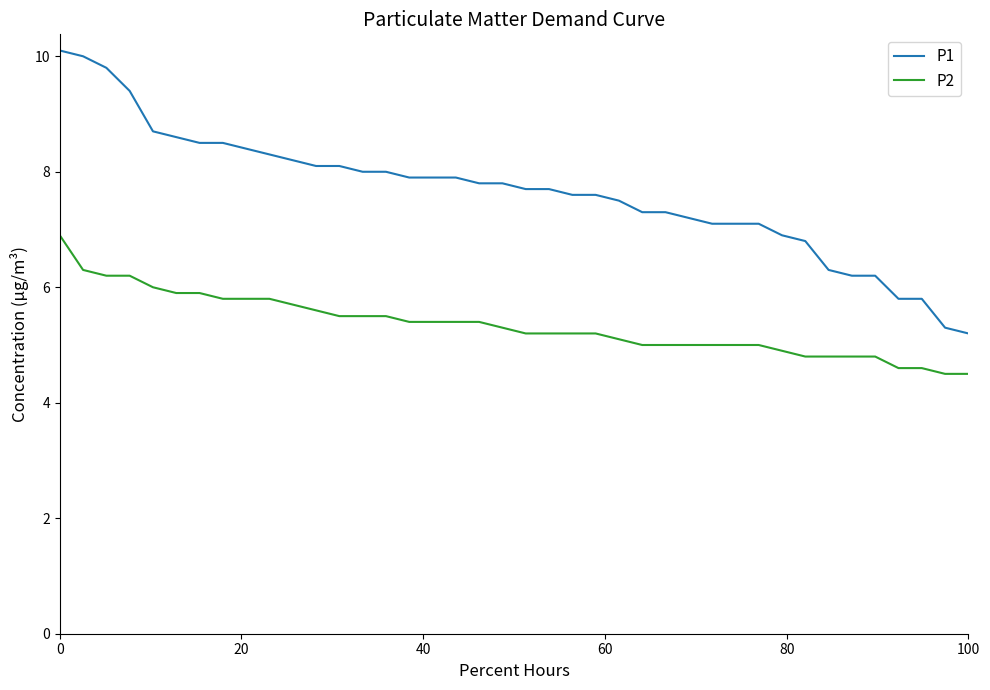

What is the highest value of the P1 series?

10.1